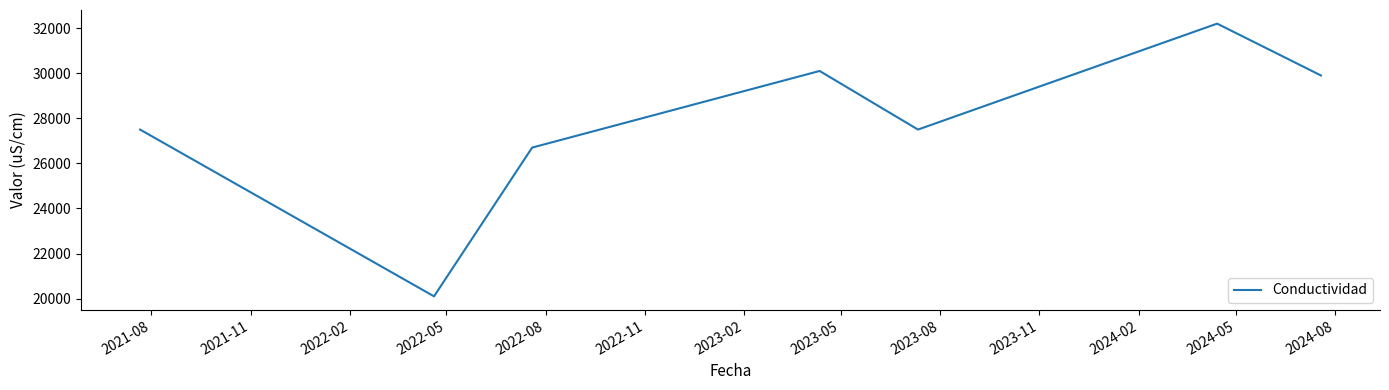

What is the greatest value displayed?

32200